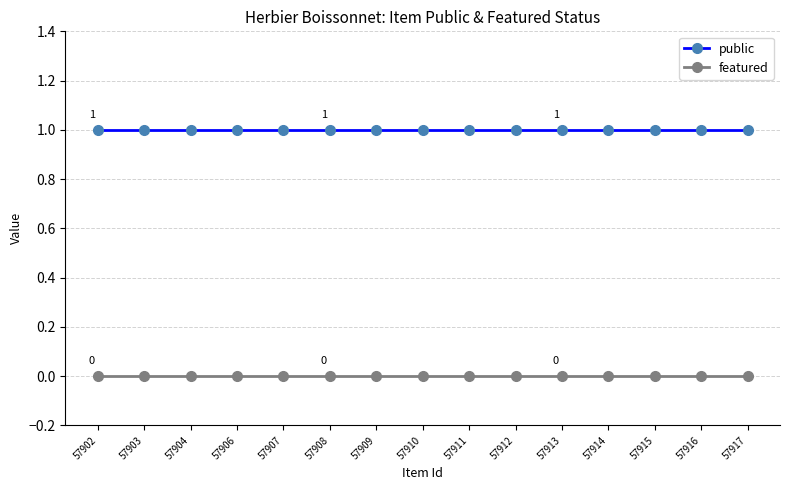

True or false: public and featured intersect in this chart.

False